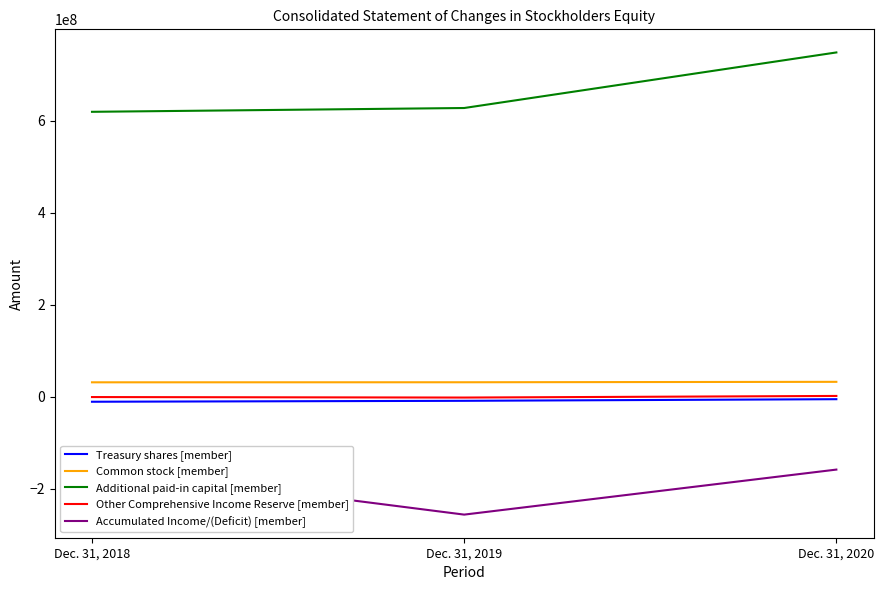

List the series in order of their peak value, lowest first.

Accumulated Income/(Deficit) [member], Treasury shares [member], Other Comprehensive Income Reserve [member], Common stock [member], Additional paid-in capital [member]